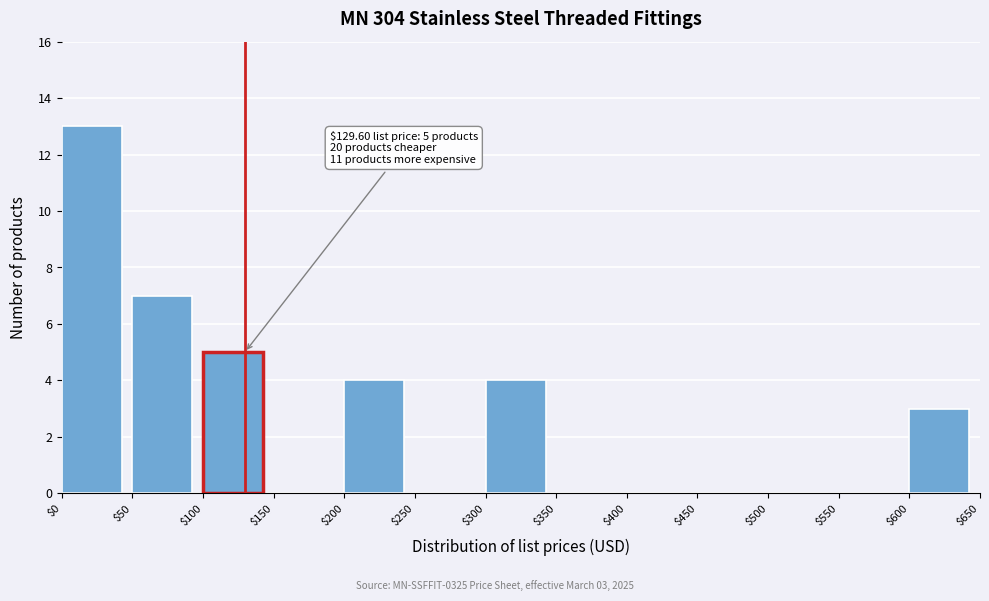

Which range on the x-axis has the tallest bar?

$0 to $50